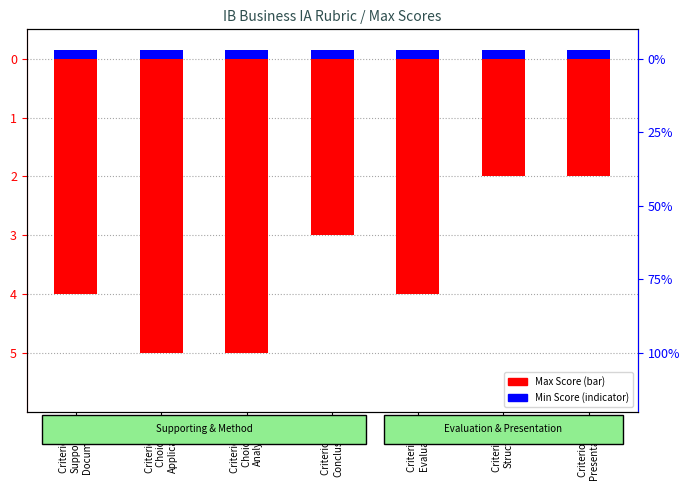

What is the total value across all series at Criterion G:
Presentation?

-1.9